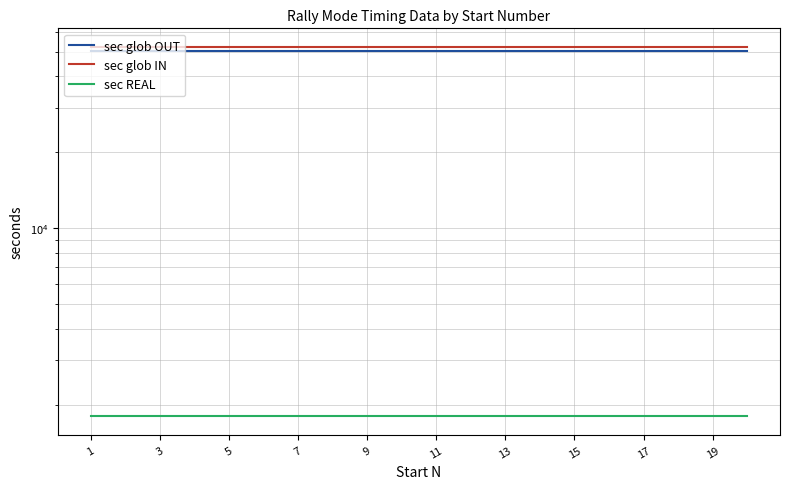

Reading left to right, extract all data points from this chart.

sec glob OUT: 50400	50400	50400	50400	50400	50400	50400	50400	50400	50400	50400	50400	50400	50400	50400	50400	50400	50400	50400	50400
sec glob IN: 52200	52200	52200	52200	52200	52200	52200	52200	52200	52200	52200	52200	52200	52200	52200	52200	52200	52200	52200	52200
sec REAL: 1800	1800	1800	1800	1800	1800	1800	1800	1800	1800	1800	1800	1800	1800	1800	1800	1800	1800	1800	1800